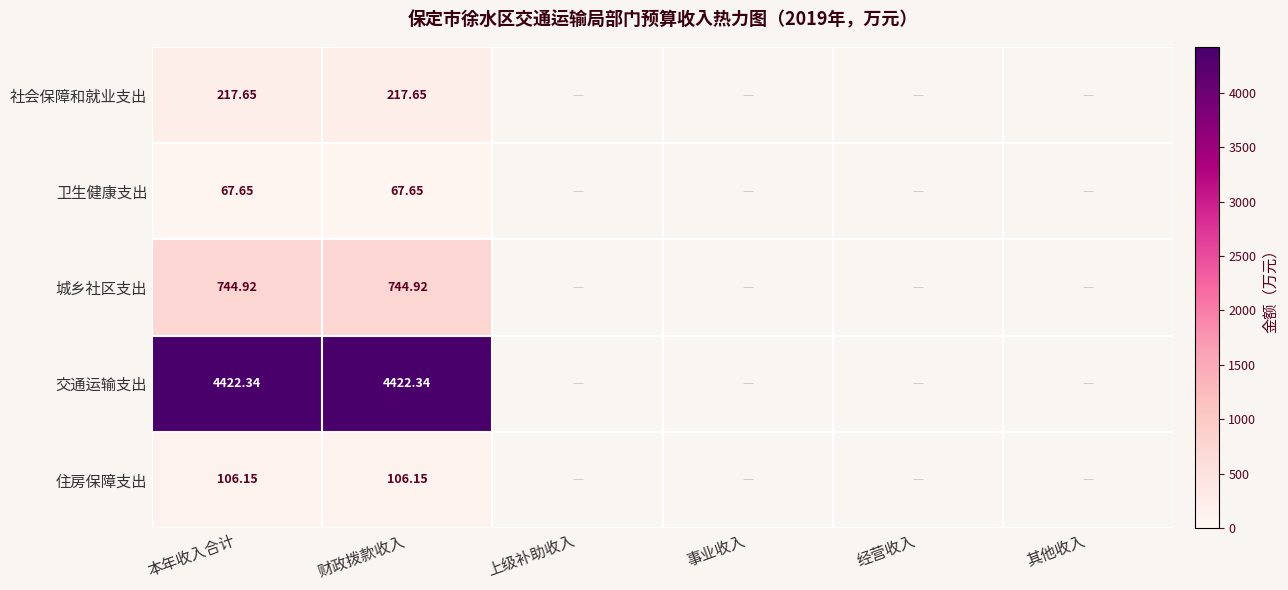

What is the total value across all series at 本年收入合计?

5558.7